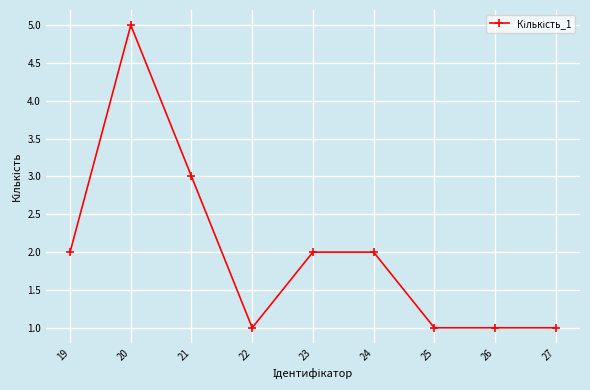

Reading left to right, list all the values displayed in this chart.

19=2	20=5	21=3	22=1	23=2	24=2	25=1	26=1	27=1